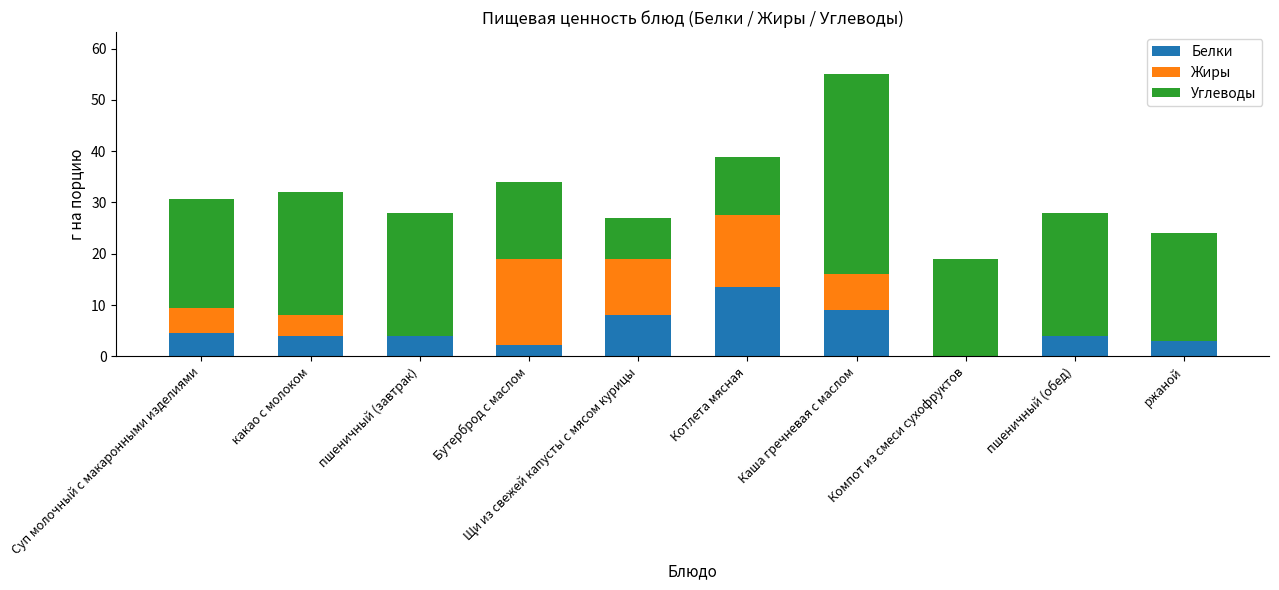

What are all the series names shown in the legend?

Белки, Жиры, Углеводы